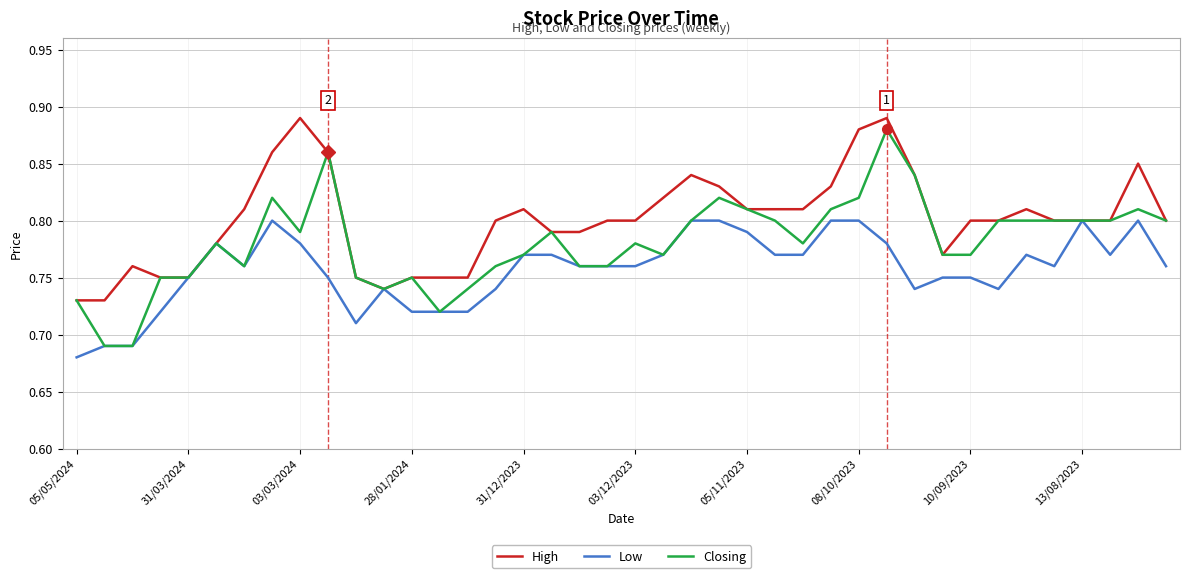

Which series has the largest total across all categories?

High